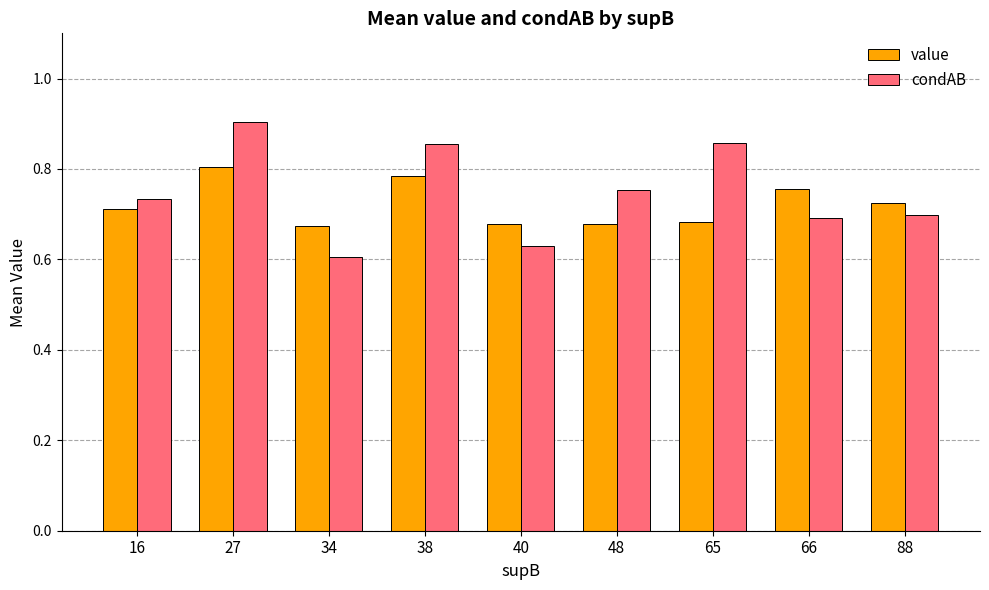

Count the value values in the range 0 to 1.

9